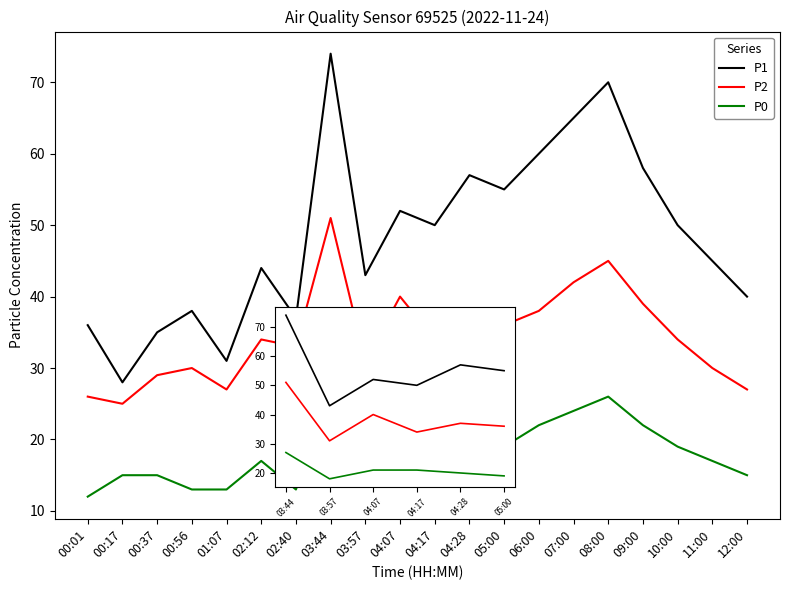

Between 03:44 and 05:00, which series saw the biggest shift?

P1